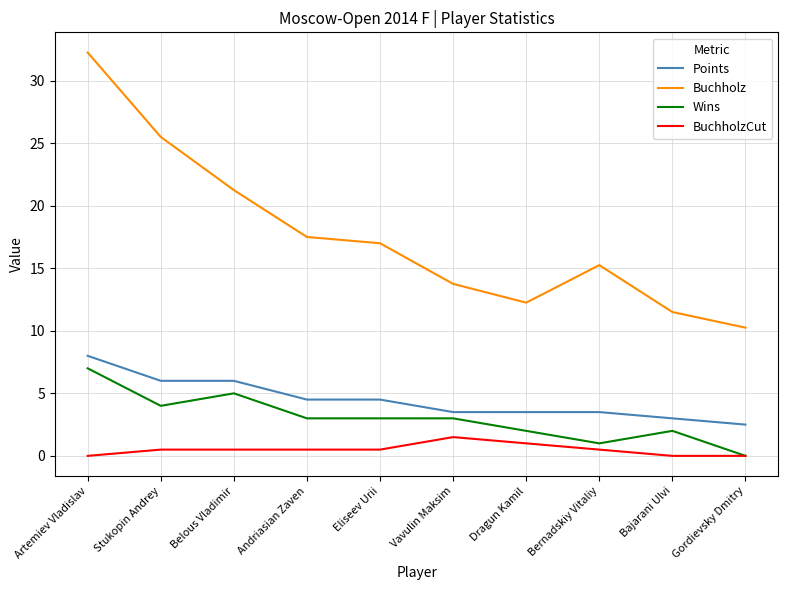

True or false: Buchholz and Points cross at least once.

False